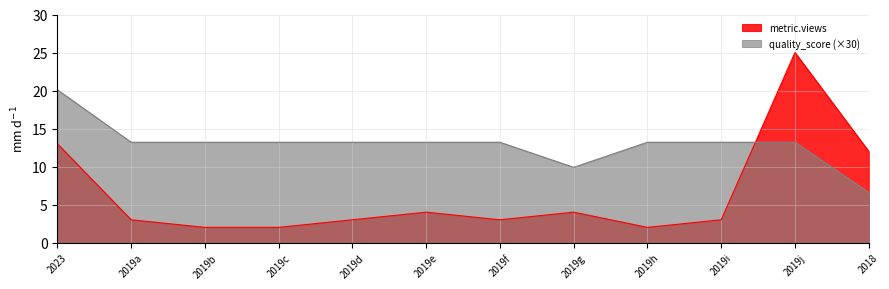

Which series has the largest total across all categories?

quality_score (×30)